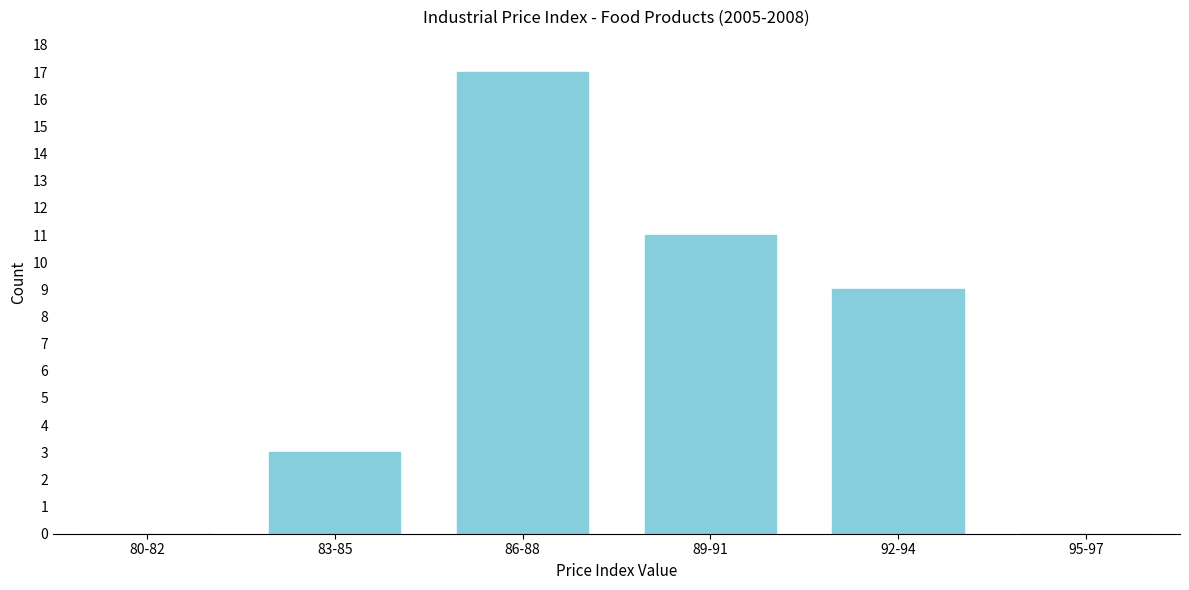

Reading left to right, what are all the values shown in this chart?

80-82=0	83-85=3	86-88=17	89-91=11	92-94=9	95-97=0